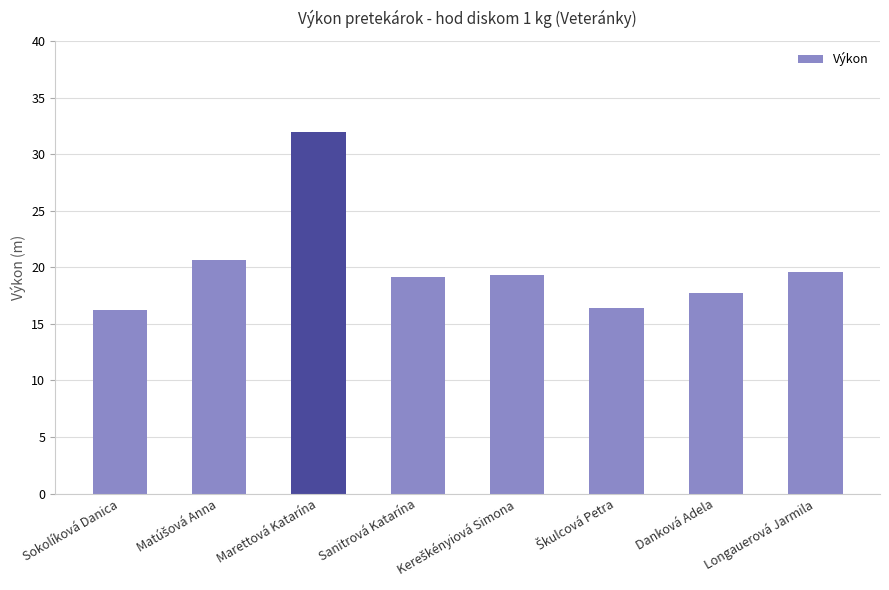

Does the chart contain stacked bars?

No